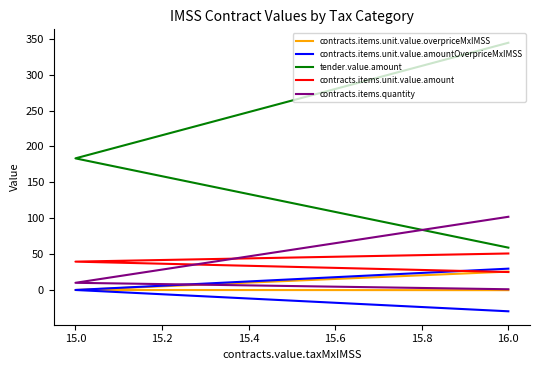

What is the difference between the maximum and minimum values in the tender.value.amount series?

285.5